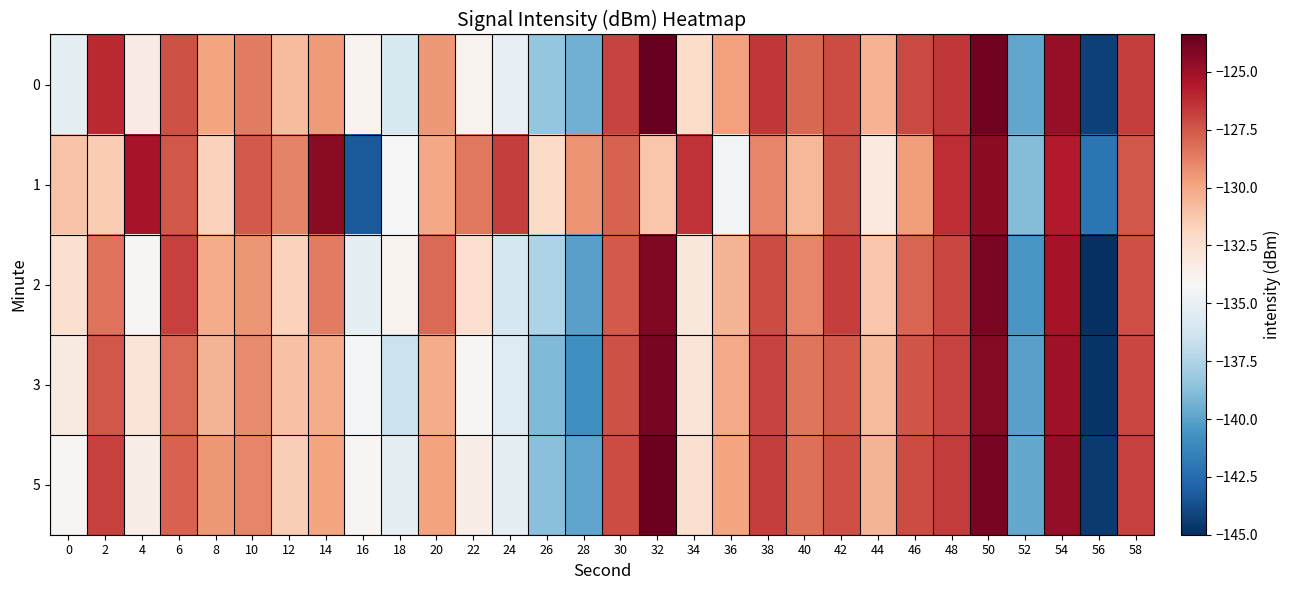

Which series has the largest total across all categories?

1